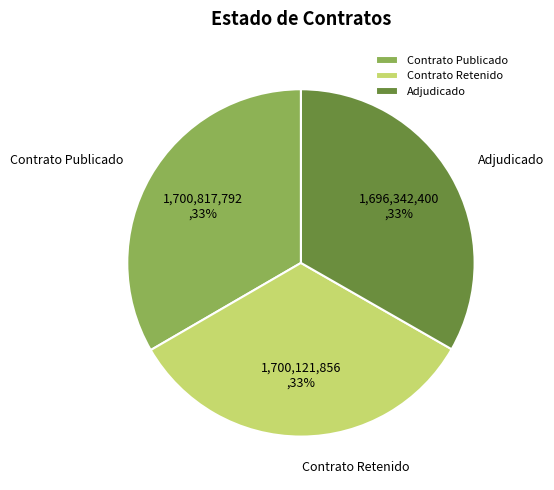

The Contrato Retenido slice represents 44% of the pie. True or false?

False